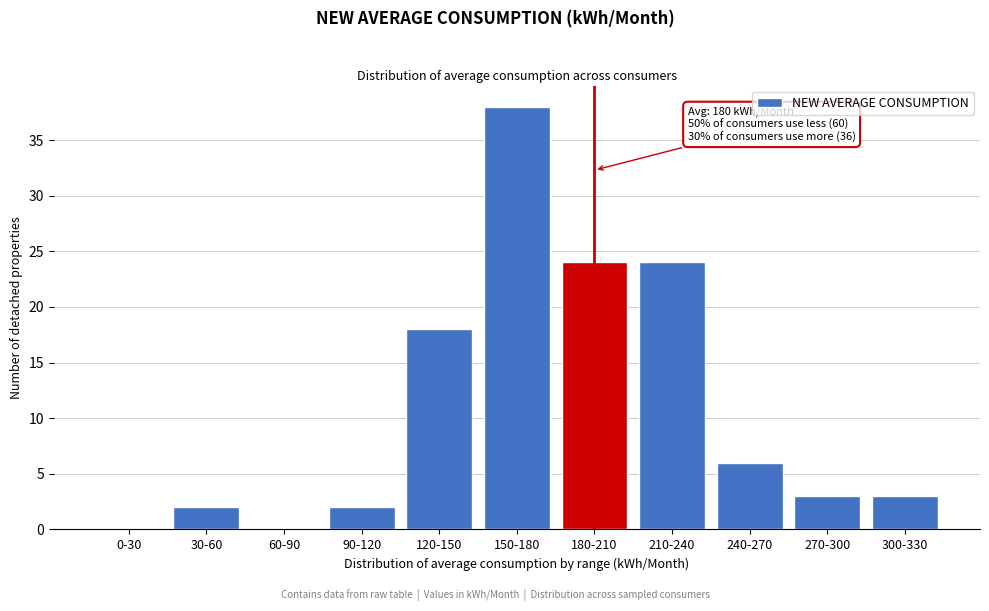

Reading left to right, extract all data points from this chart.

0-30=0	30-60=2	60-90=0	90-120=2	120-150=18	150-180=38	180-210=24	210-240=24	240-270=6	270-300=3	300-330=3